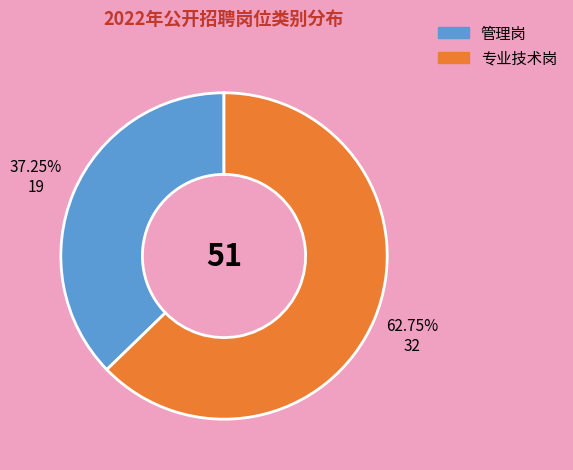

What percentage do 专业技术岗 and 管理岗 together represent?

100.0%